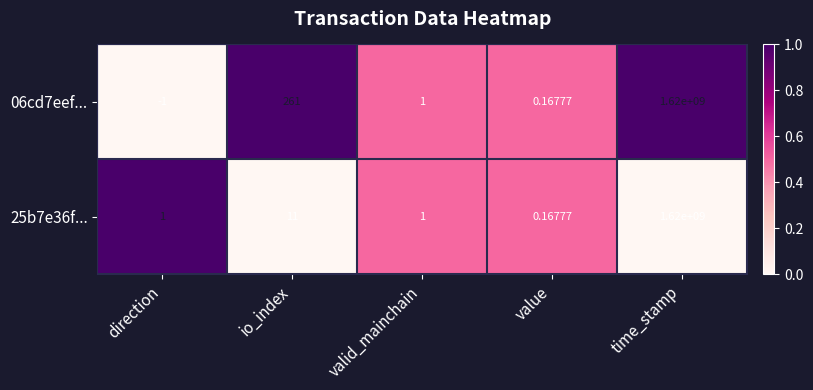

Is the value of 25b7e36f... at io_index greater than the value of 06cd7eef... at direction?

Yes